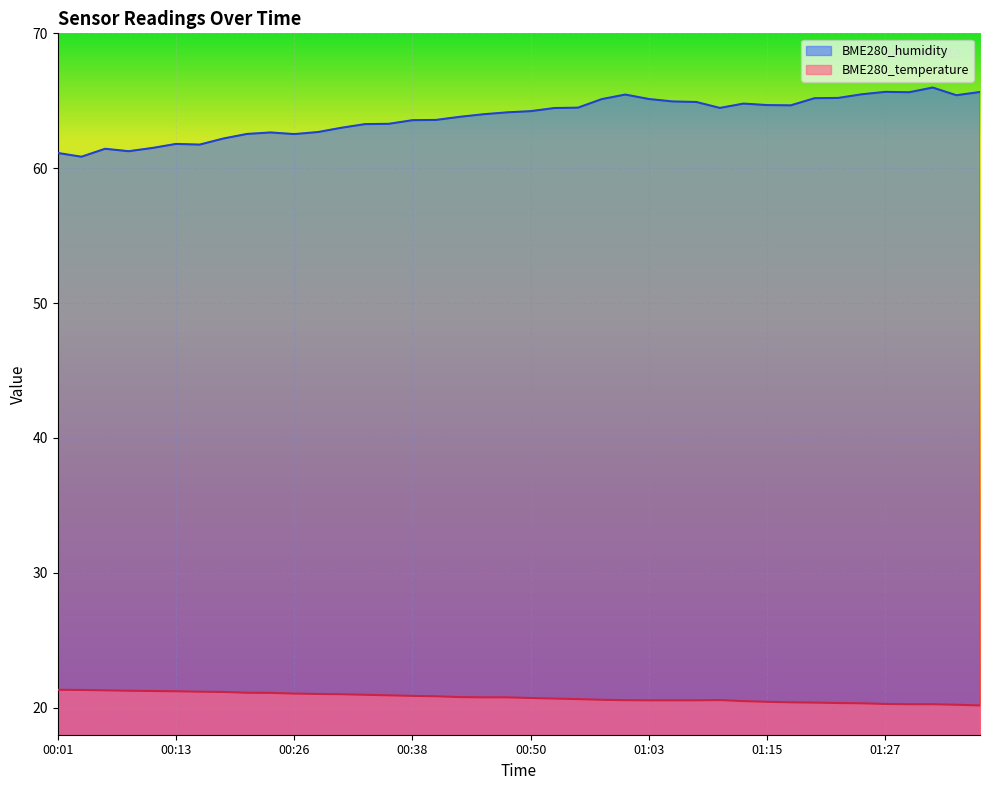

In BME280_humidity, how many points are higher than both neighbors (excluding endpoints)?

7